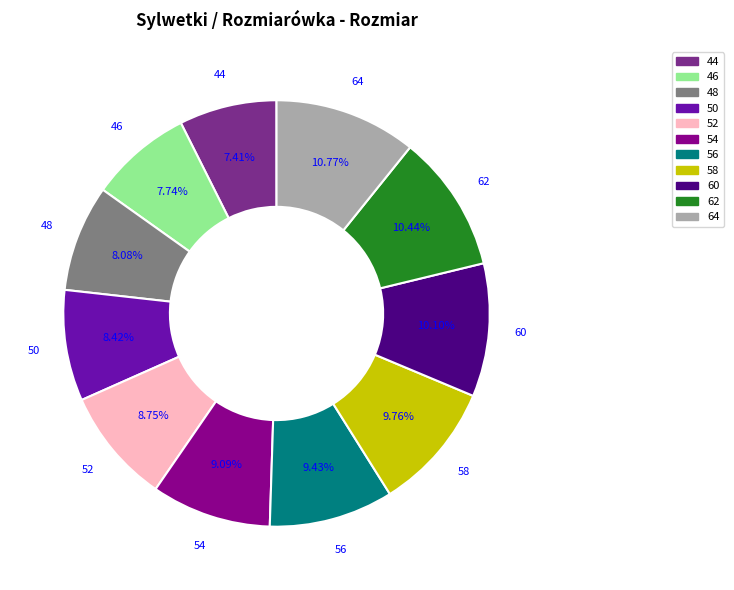

Does 48 represent more than half of the total?

No